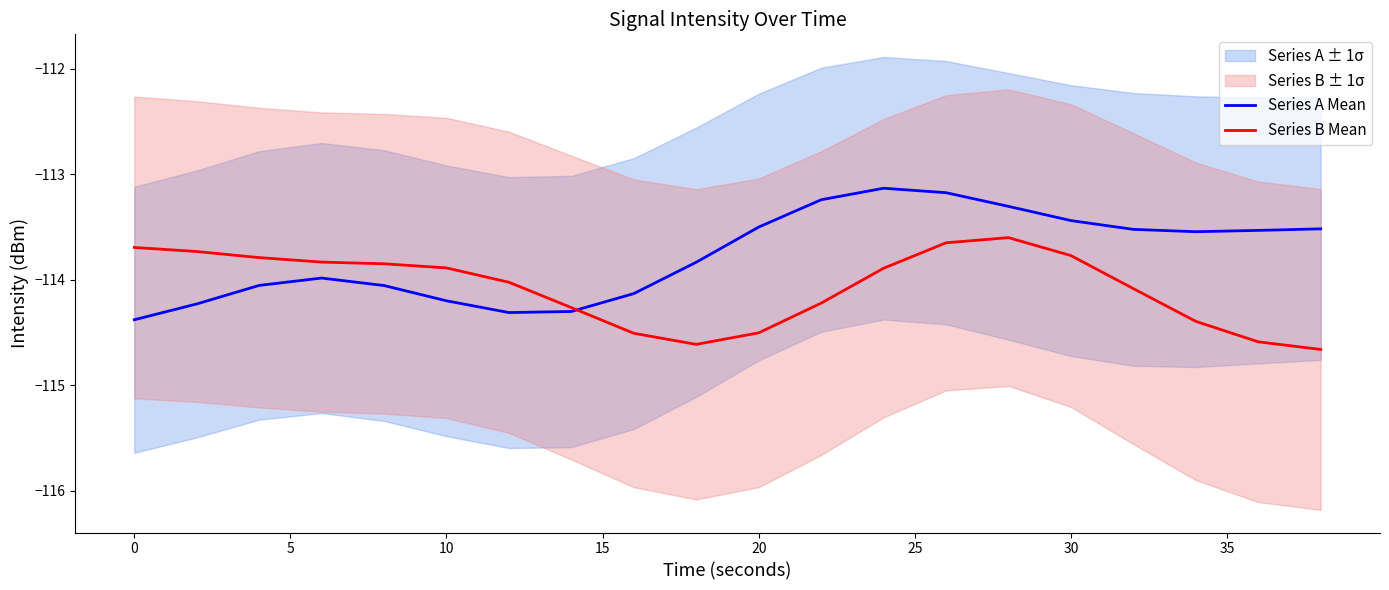

What is the lowest value of the Series B Mean series?

-114.7